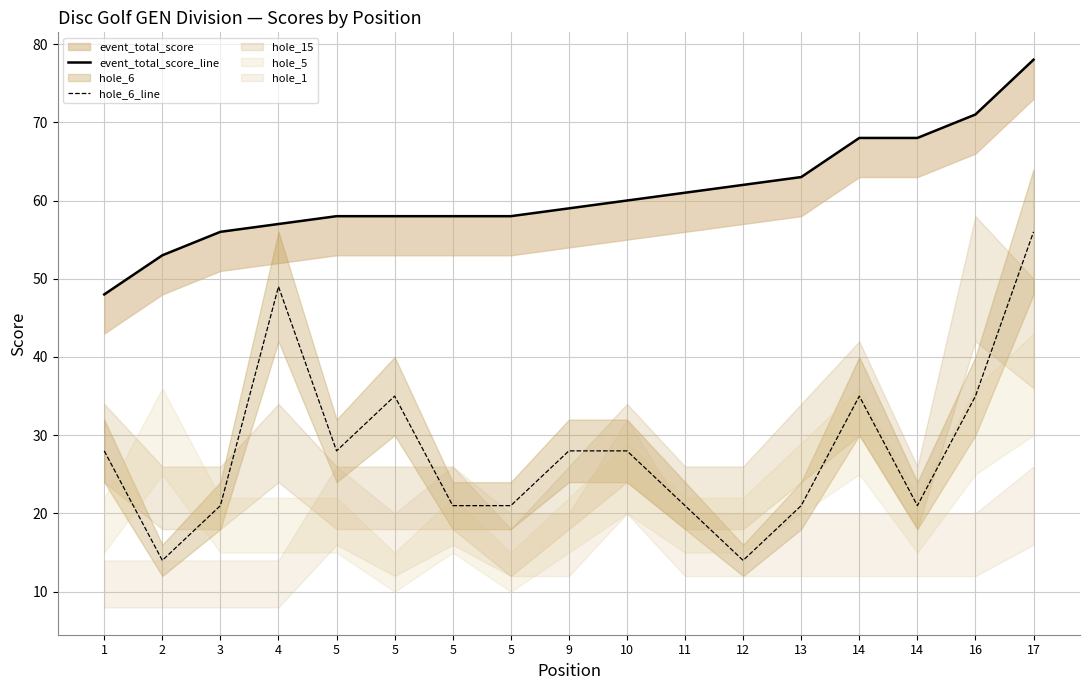

At which category is the sum across all series the highest?

17